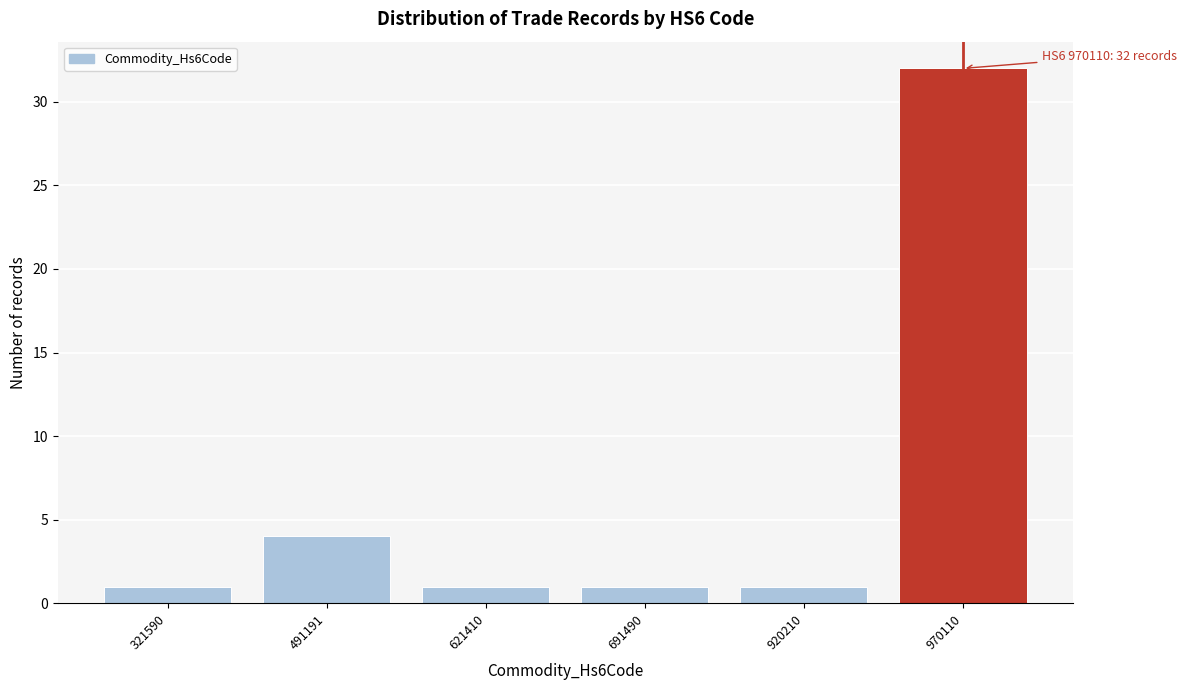

Reading right to left, list all the values displayed in this chart.

970110=32	920210=1	691490=1	621410=1	491191=4	321590=1